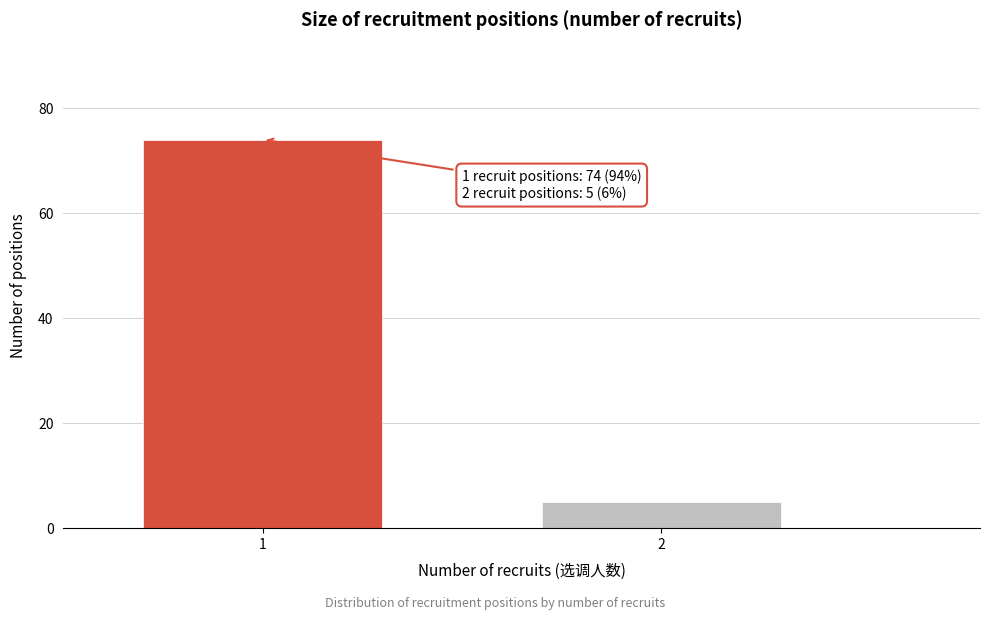

Reading right to left, what are all the values shown in this chart?

2=5	1=74